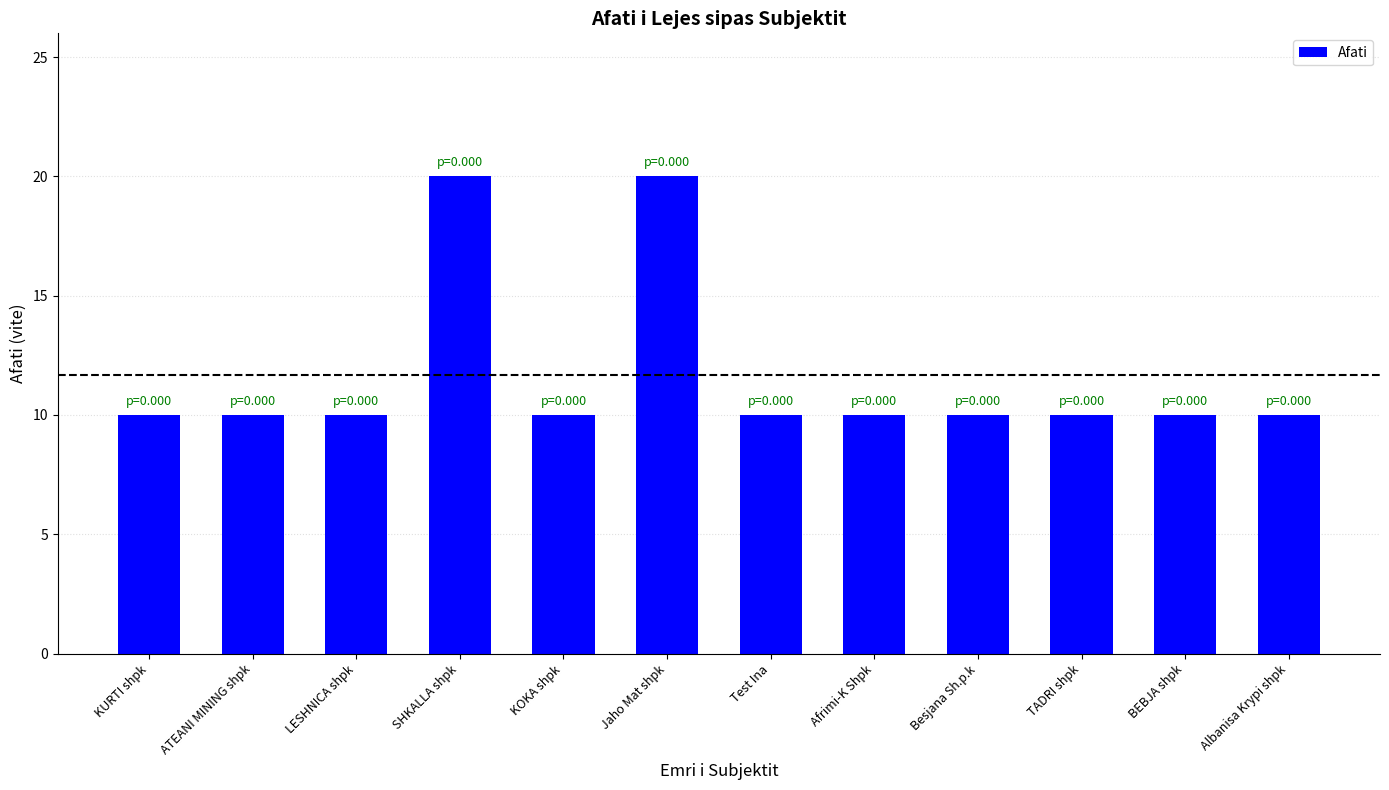

How many series are shown in this chart?

1